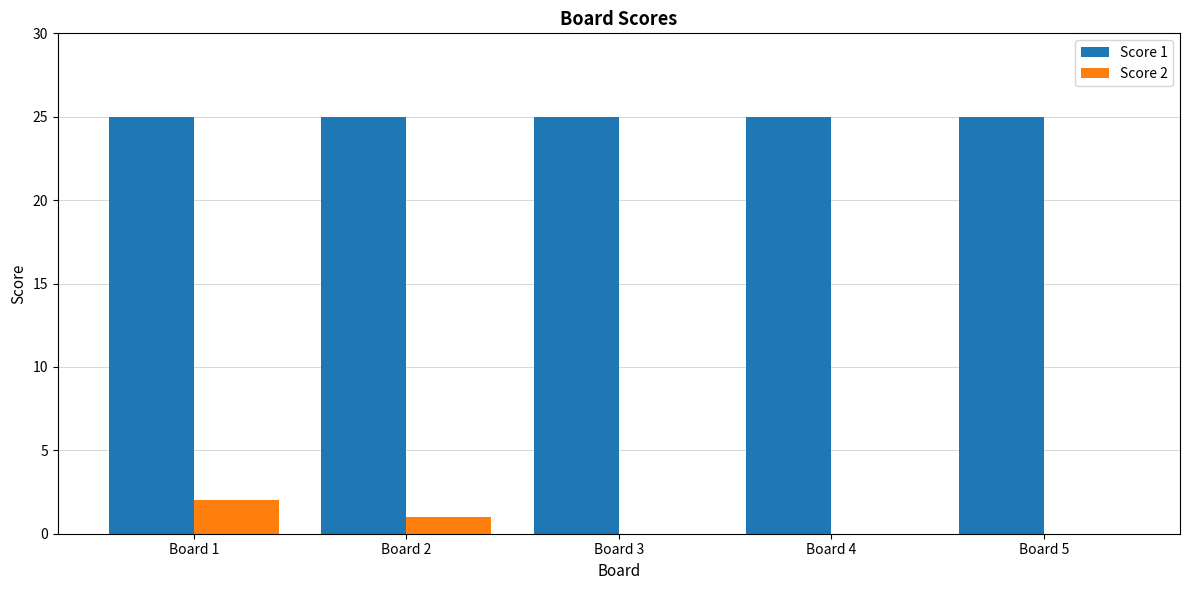

What is the approximate value of Score 1 at Board 5?

25